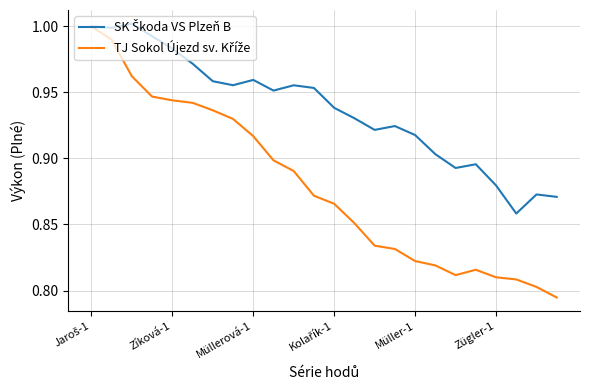

Where is SK Škoda VS Plzeň B nearest to the value 0?

21